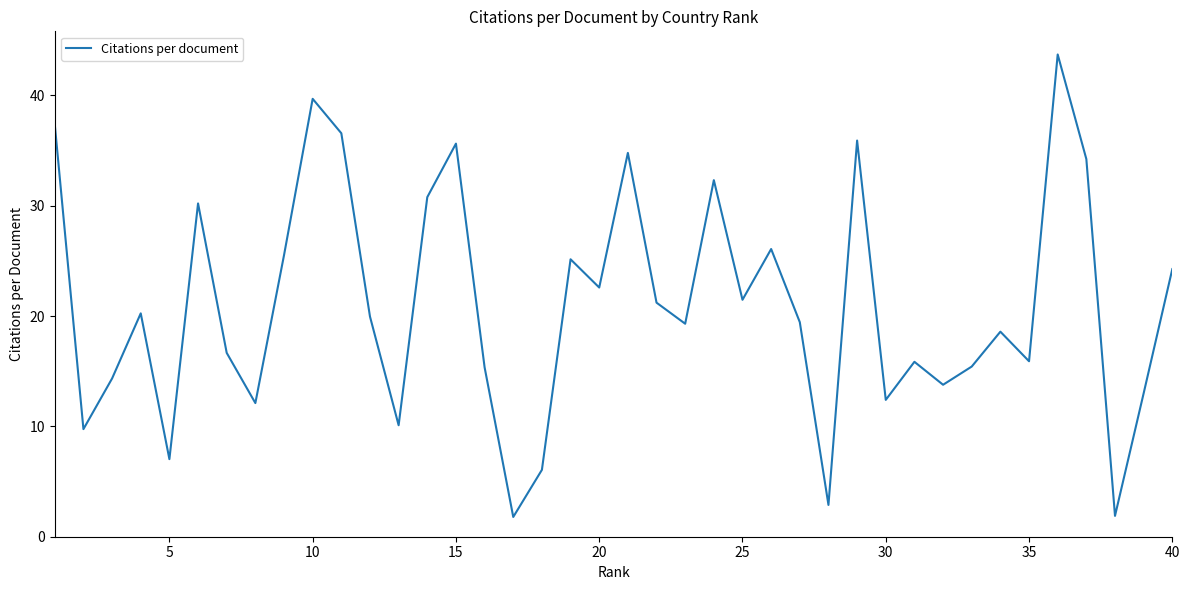

What is the difference between the maximum and minimum values?

41.9